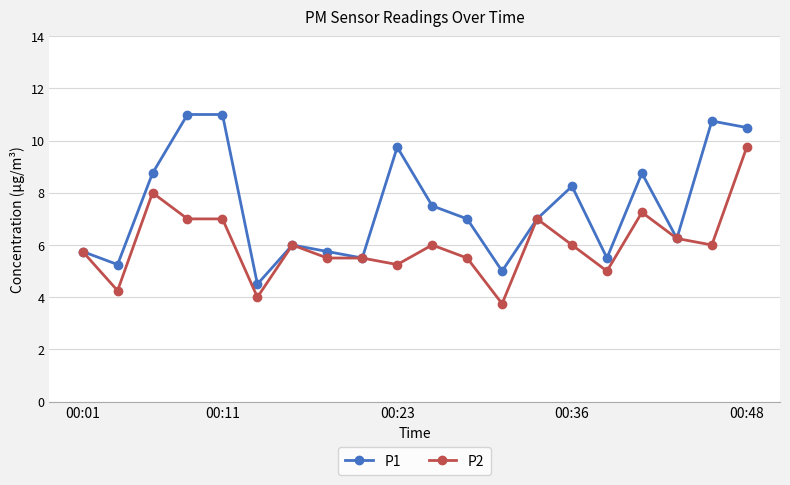

List the series in order of their peak value, lowest first.

P2, P1